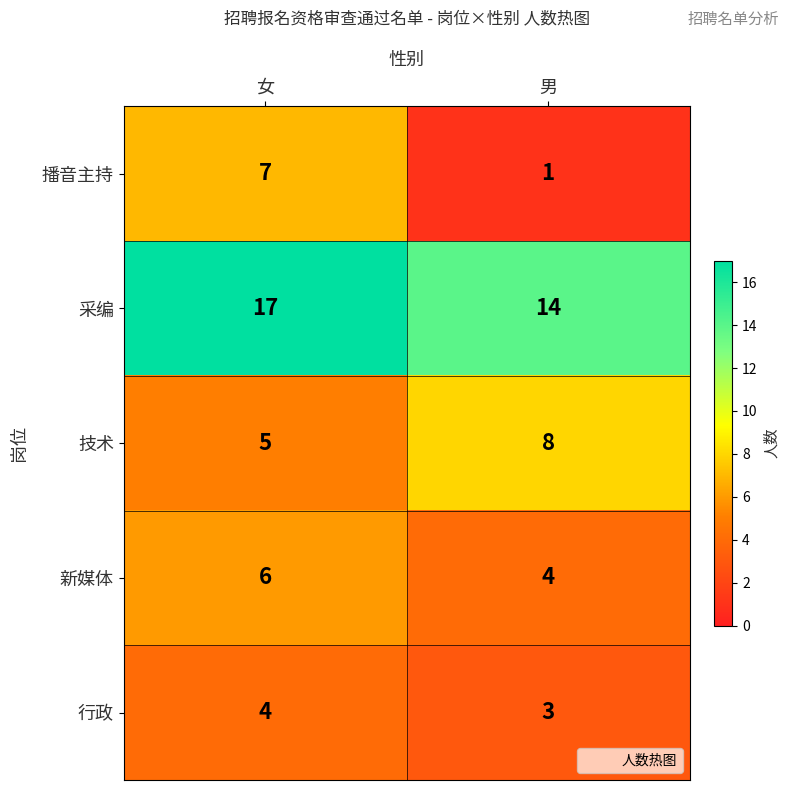

The value of 新媒体 at 男 is 1. True or false?

False